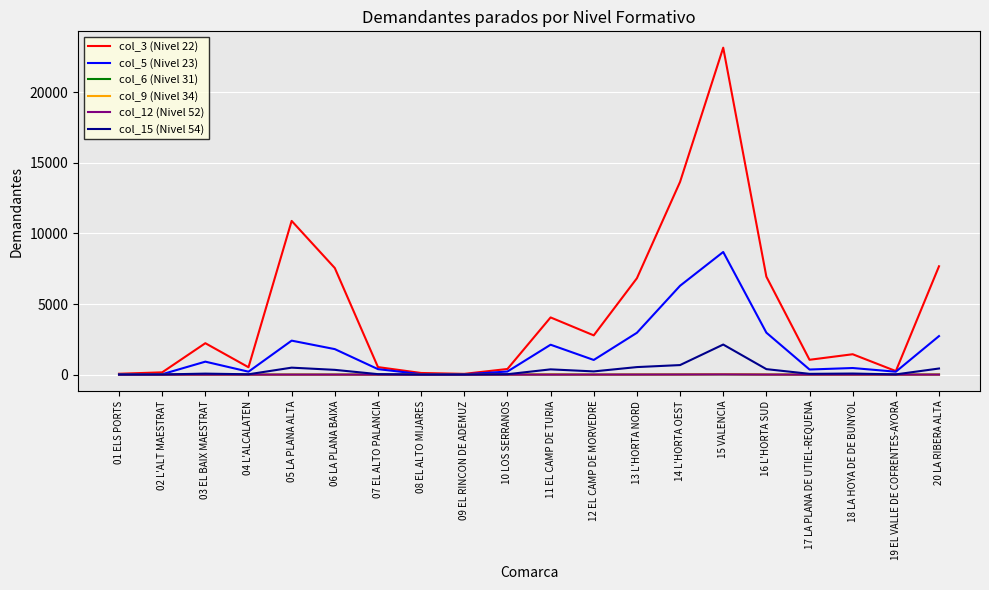

Which category has the highest value across all series?

15 VALENCIA